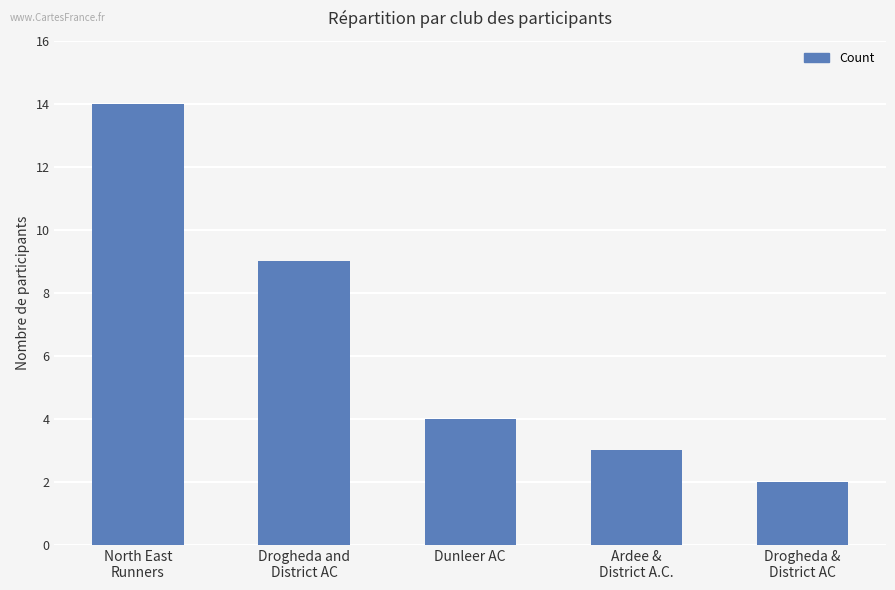

What is the average value?

6